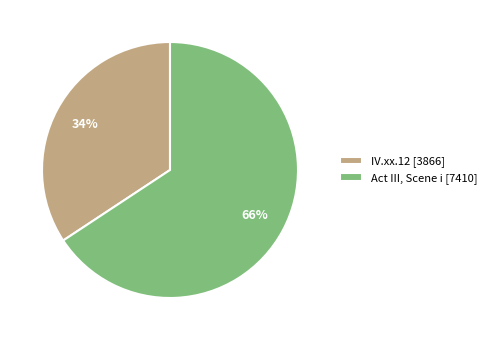

Count the number of slices in the pie.

2